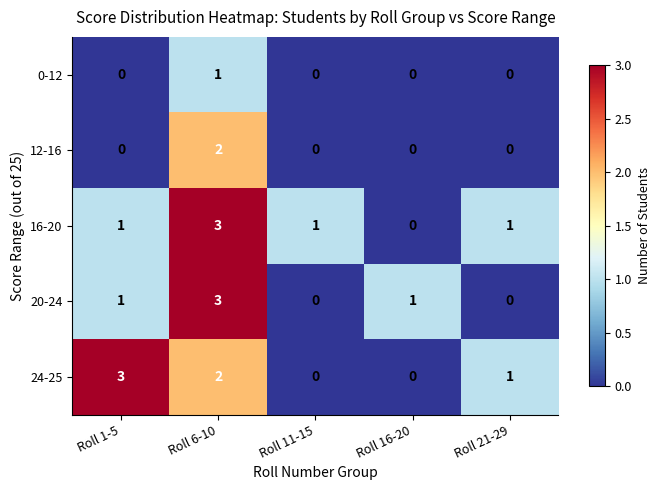

True or false: 12-16 has a value of -1 at Roll 1-5.

False